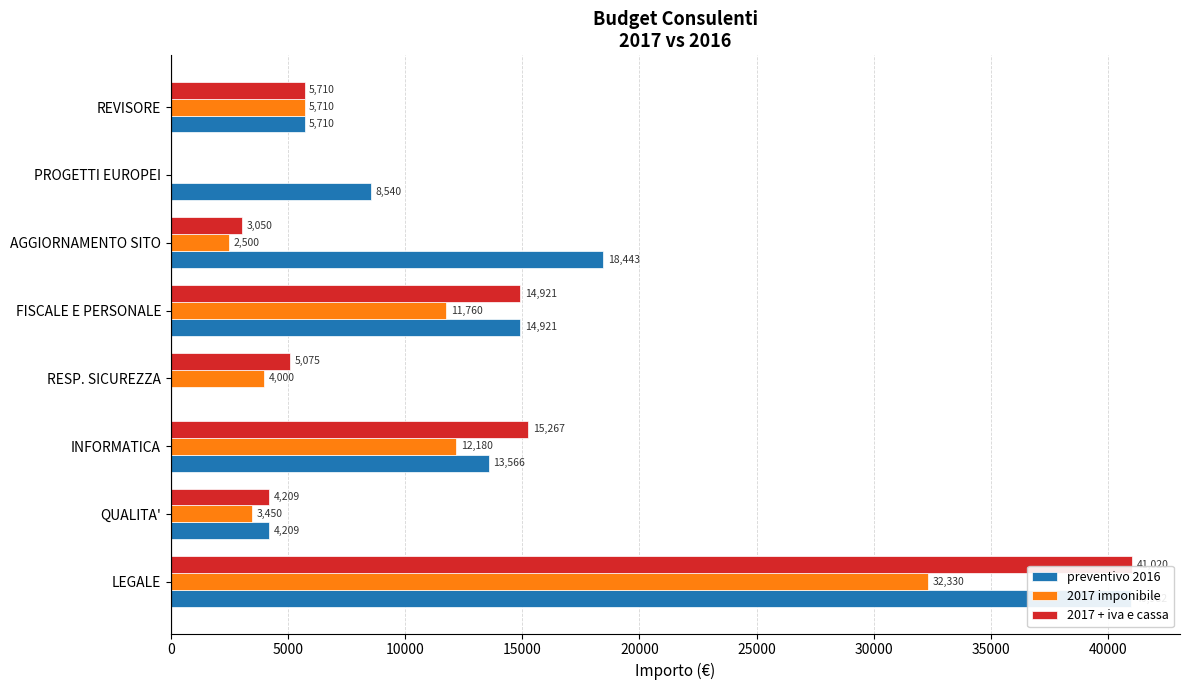

Rank the series by their average value, from lowest to highest.

2017 imponibile, 2017 + iva e cassa, preventivo 2016